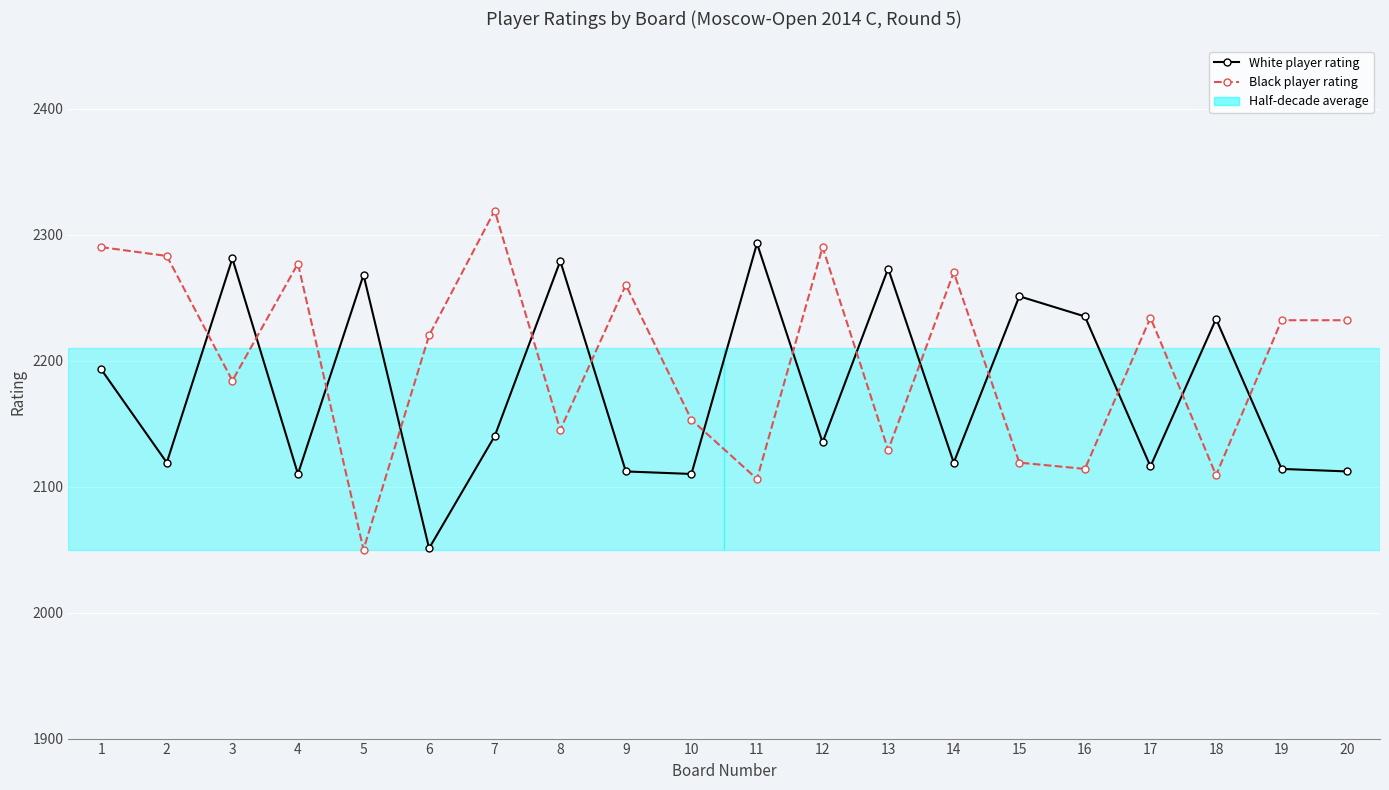

In White player rating, how many points are higher than both neighbors (excluding endpoints)?

7